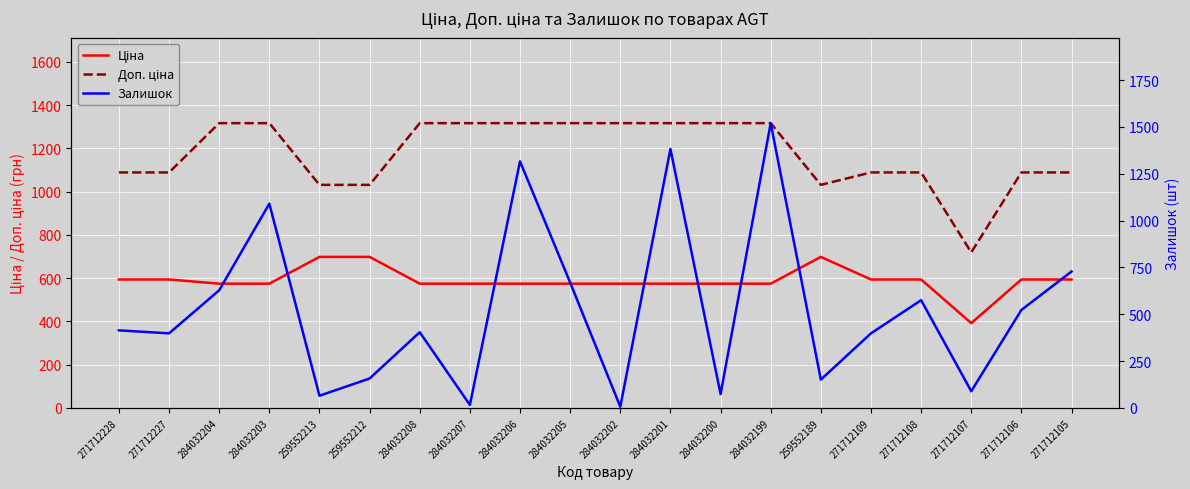

What is the label of the 19th point from the left?

271712106